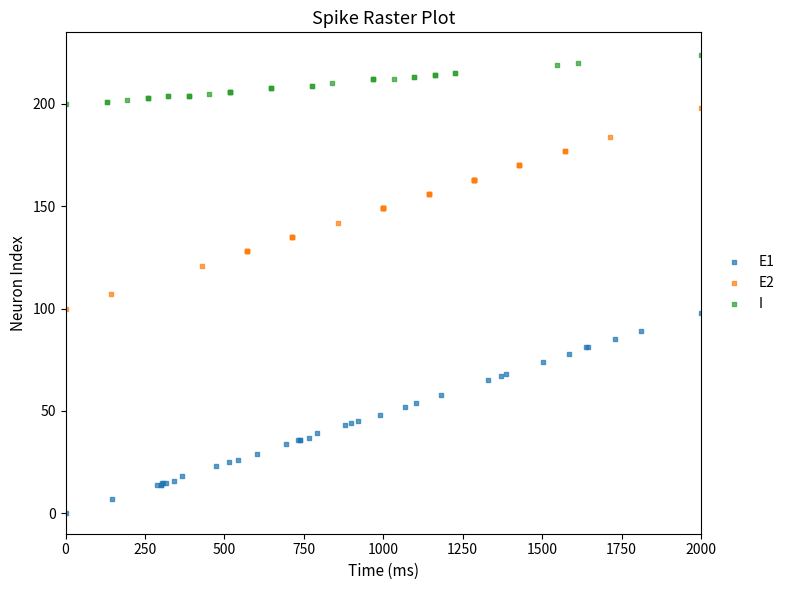

What are all the series names shown in the legend?

E1, E2, I